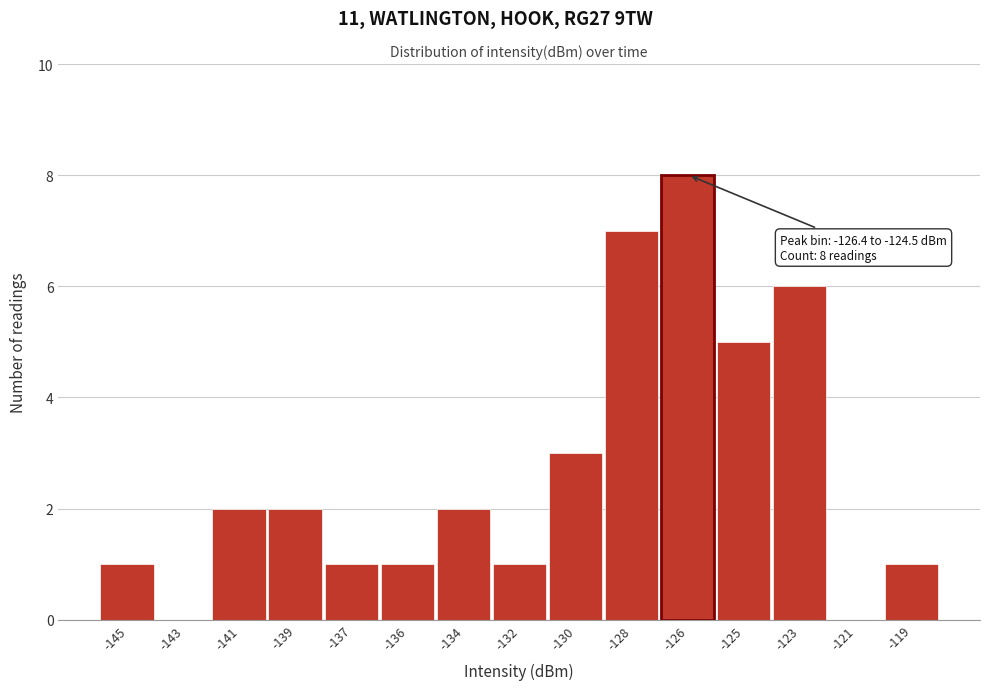

Reading left to right, what are all the values shown in this chart?

-145=1	-143=0	-141=2	-139=2	-137=1	-136=1	-134=2	-132=1	-130=3	-128=7	-126=8	-125=5	-123=6	-121=0	-119=1